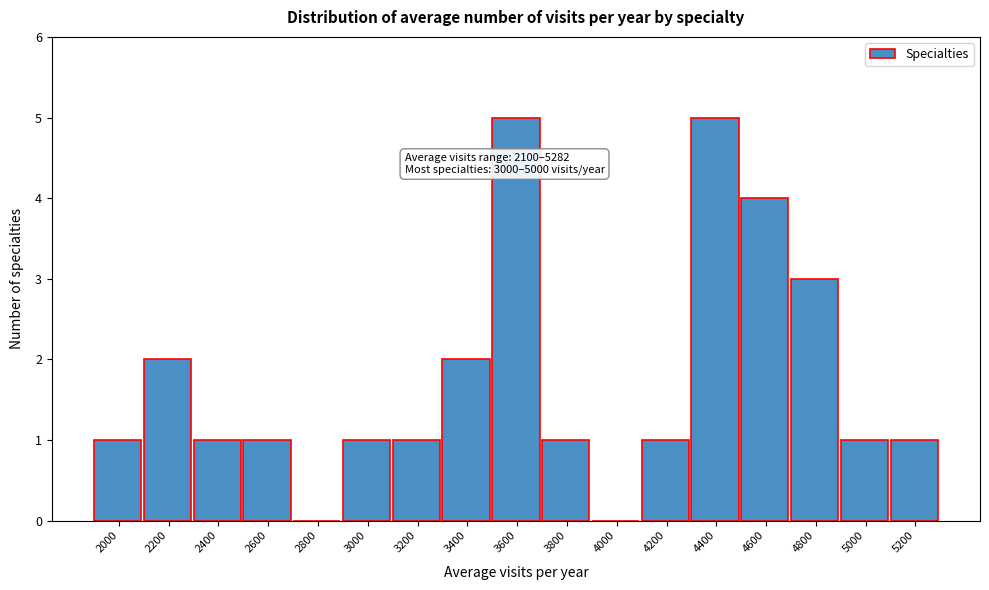

Reading right to left, extract all data points from this chart.

5200=1	5000=1	4800=3	4600=4	4400=5	4200=1	4000=0	3800=1	3600=5	3400=2	3200=1	3000=1	2800=0	2600=1	2400=1	2200=2	2000=1